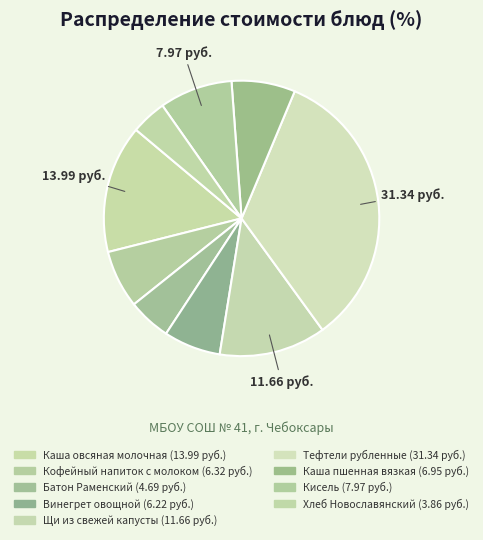

To the nearest percent, what portion does Тефтели рубленные represent?

34%